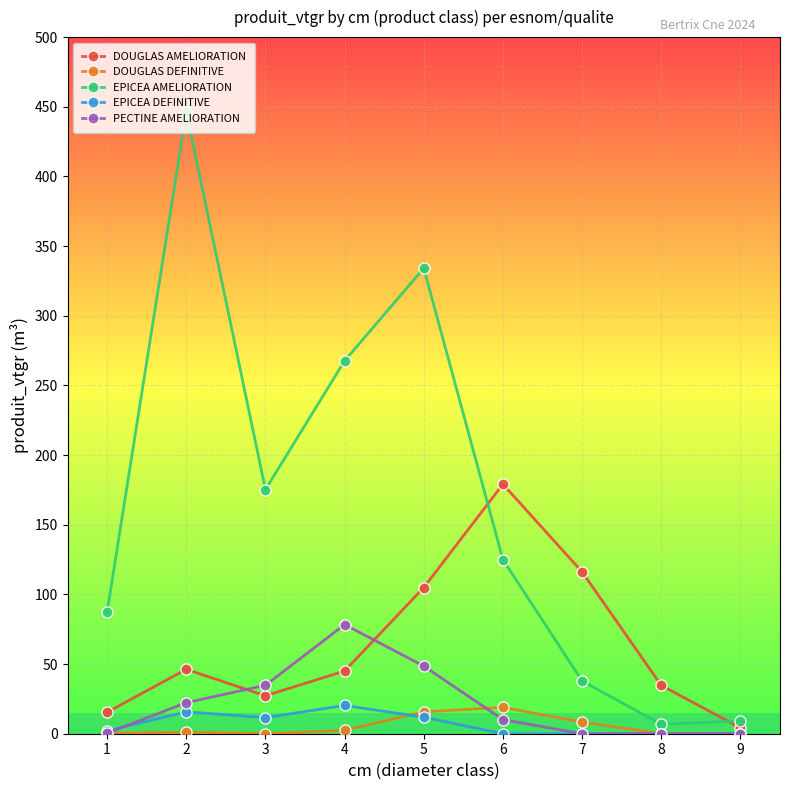

True or false: DOUGLAS AMELIORATION has more than 1 interior local peaks.

True